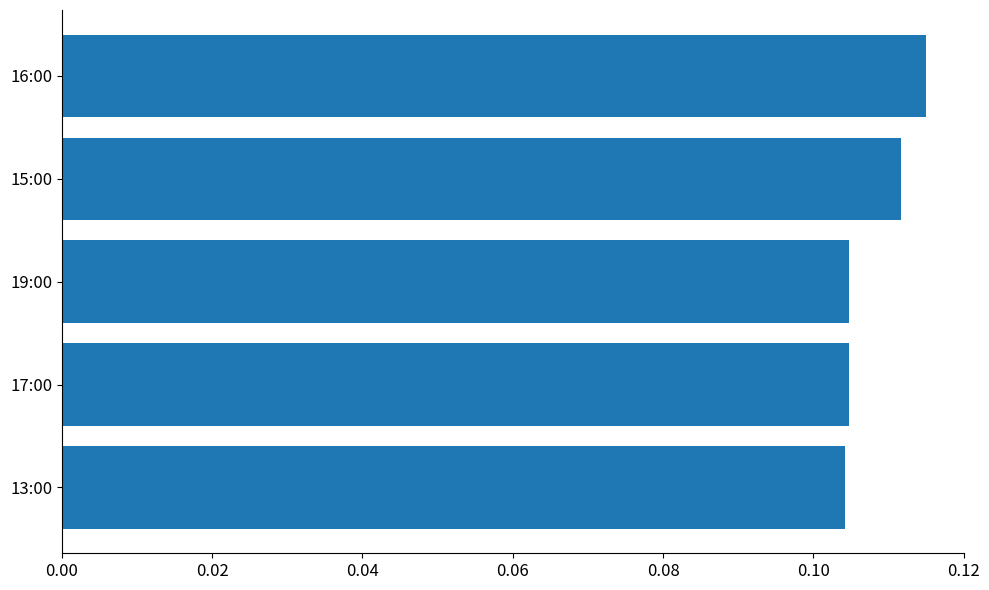

The chart shows a value of 0.2 at 17:00. True or false?

False